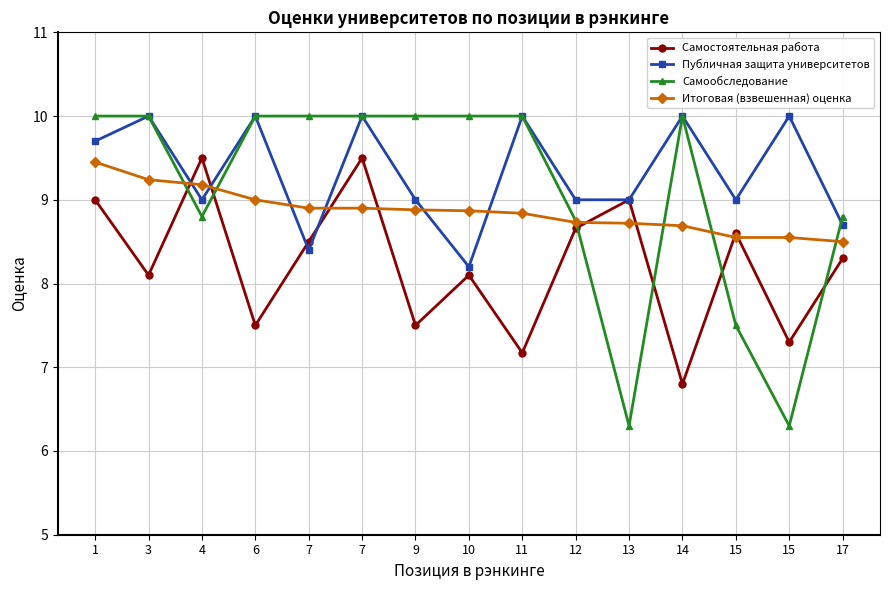

What is the approximate value of Итоговая (взвешенная) оценка at 7?

8.9